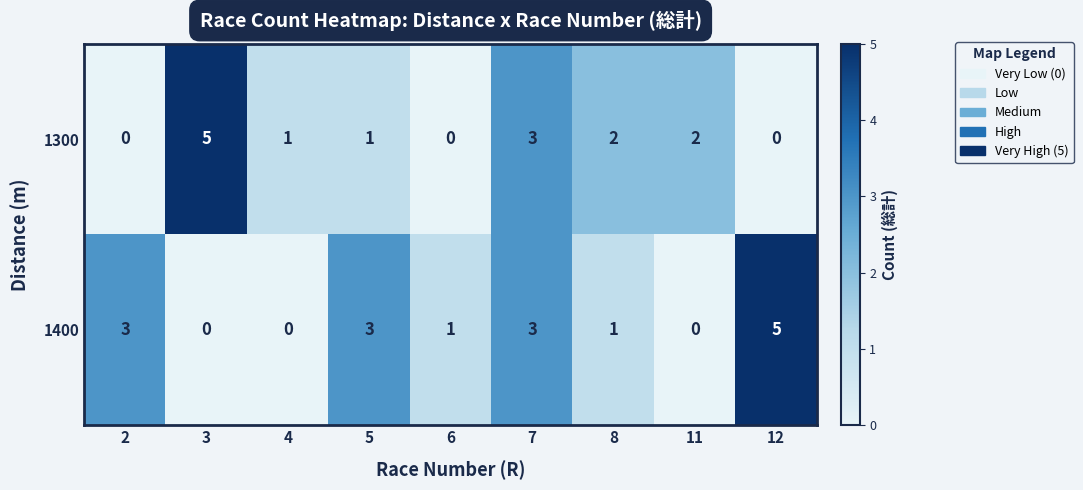

Rank the series by their average value, from lowest to highest.

1300, 1400